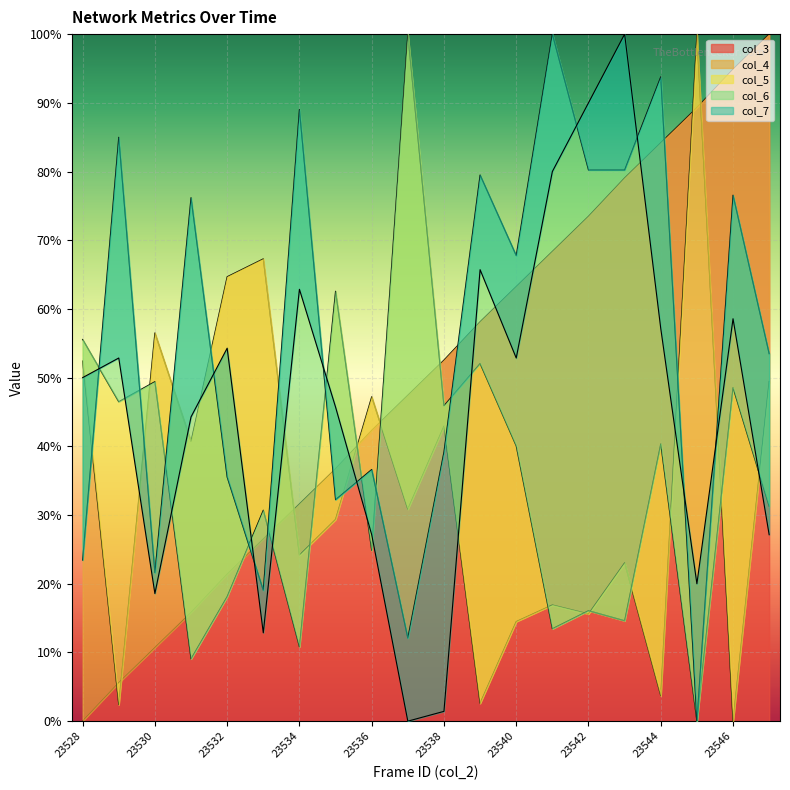

Between 23542 and 23543, which is larger?

23543